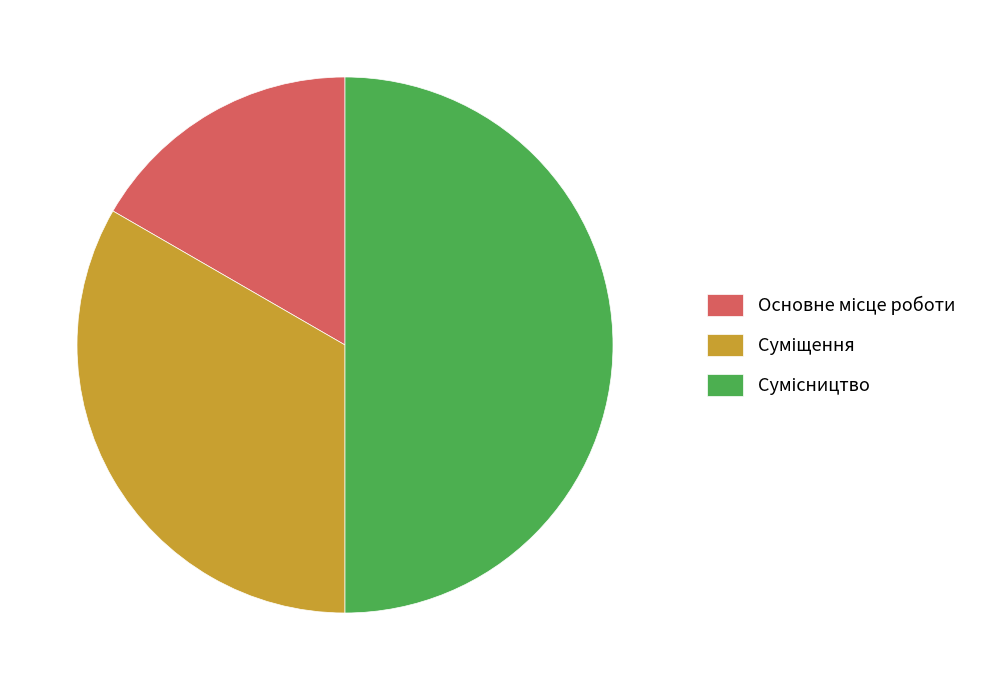

How many slices are in this pie chart?

3